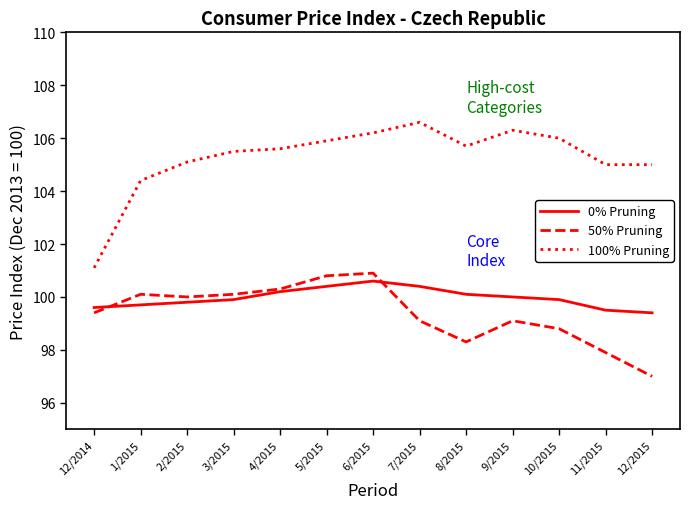

What position from the left is 1/2015?

2